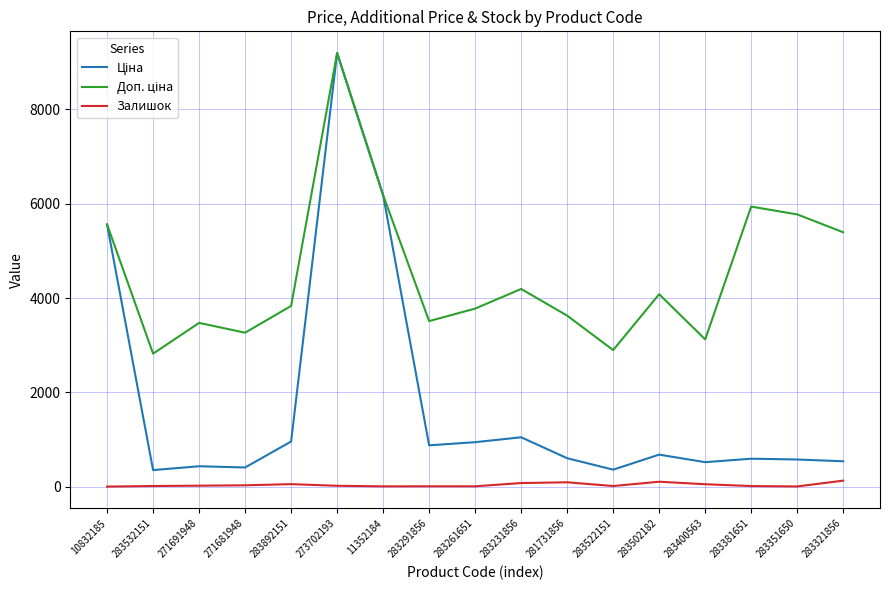

Which label corresponds to the largest value in the chart?

273702193